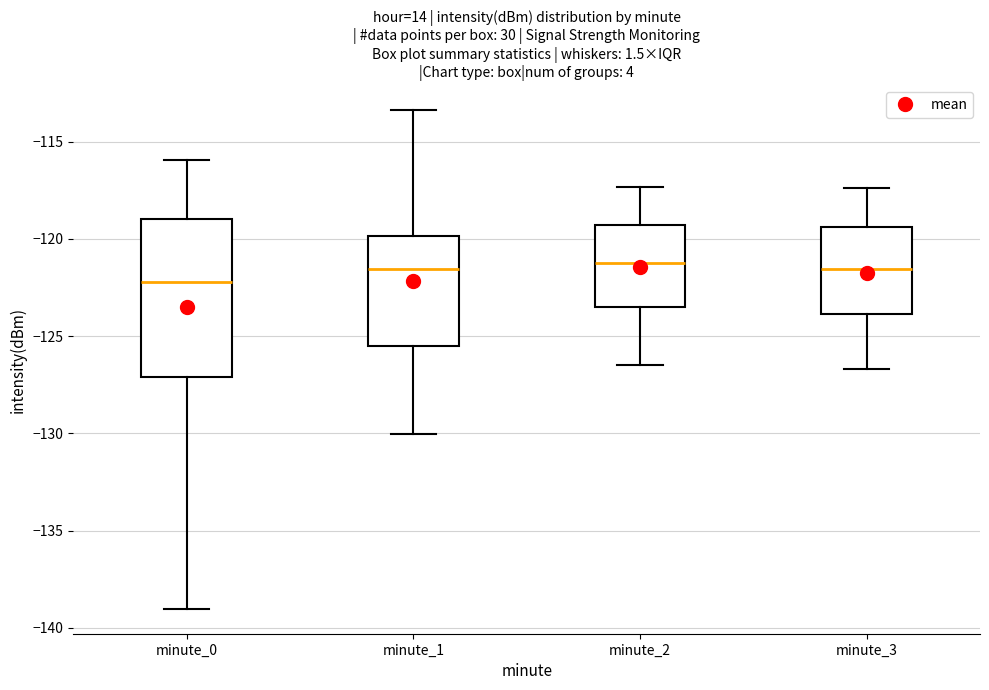

Where is the upper edge of the box for minute_1 on the y-axis? The values are not printed on the chart, so give them approximately, as read against the axis.

-120.0